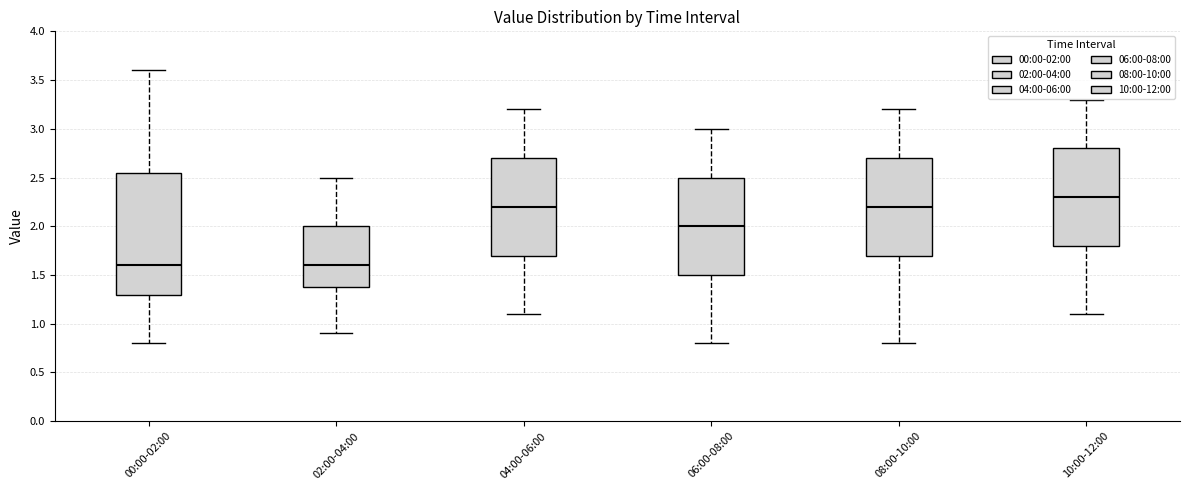

Reading left to right, transcribe this box plot: for each box, give where its median line is, the range the box spans, and where its two whiskers end, as read against the y-axis. The values are not printed on the chart, so give them approximately, as read against the axis.

00:00-02:00: median 1.60, box 1.30 to 2.55, whiskers 0.80 to 3.60
02:00-04:00: median 1.60, box 1.40 to 2.00, whiskers 0.90 to 2.50
04:00-06:00: median 2.20, box 1.70 to 2.70, whiskers 1.10 to 3.20
06:00-08:00: median 2.00, box 1.50 to 2.50, whiskers 0.80 to 3.00
08:00-10:00: median 2.20, box 1.70 to 2.70, whiskers 0.80 to 3.20
10:00-12:00: median 2.30, box 1.80 to 2.80, whiskers 1.10 to 3.30